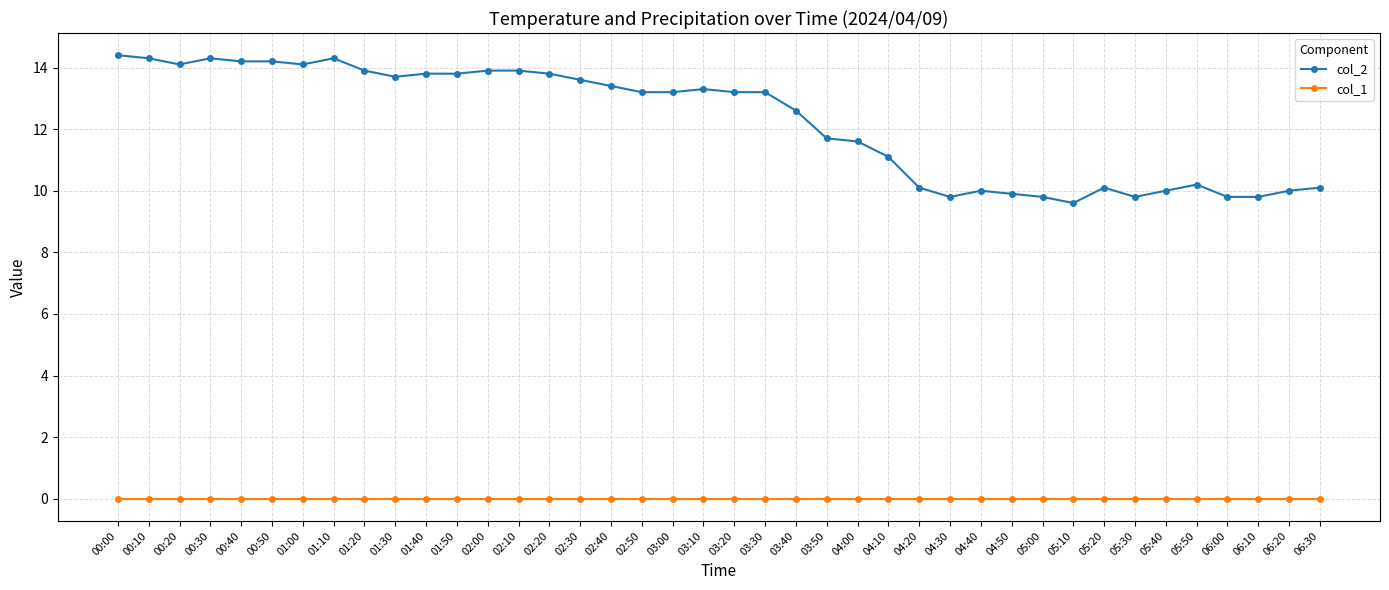

List the series in order of their overall mean, lowest first.

col_1, col_2